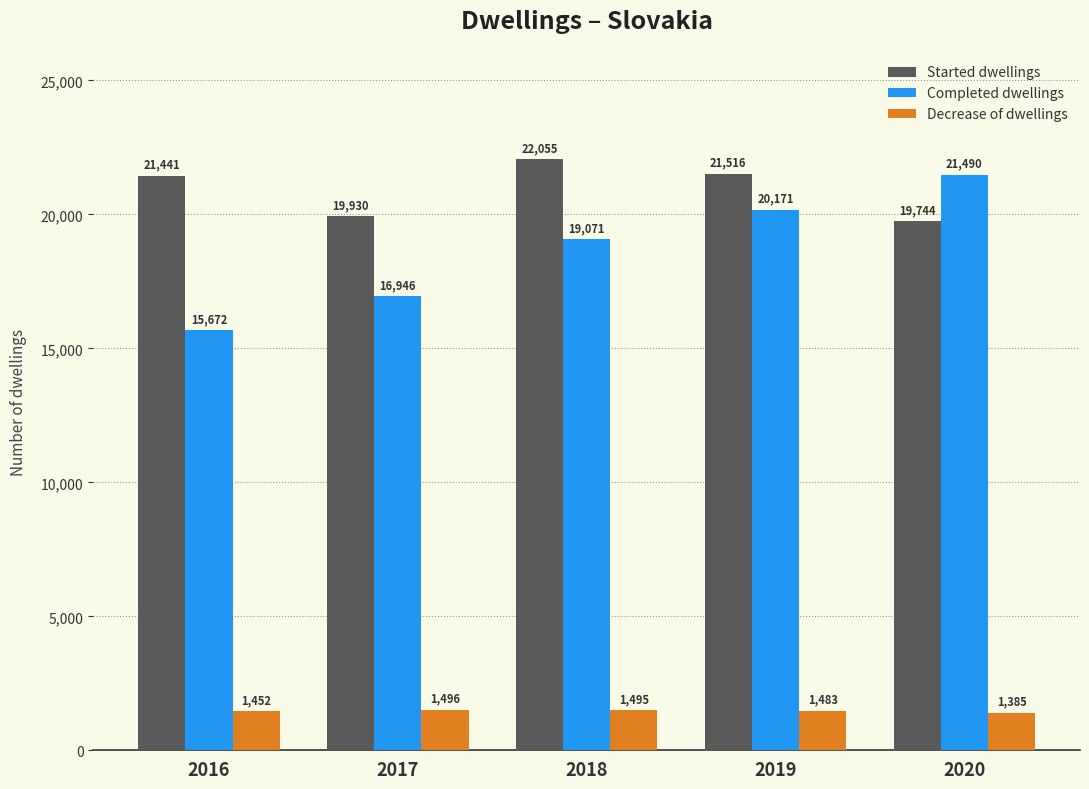

Is the value of Decrease of dwellings at 2016 greater than the value of Started dwellings at 2019?

No